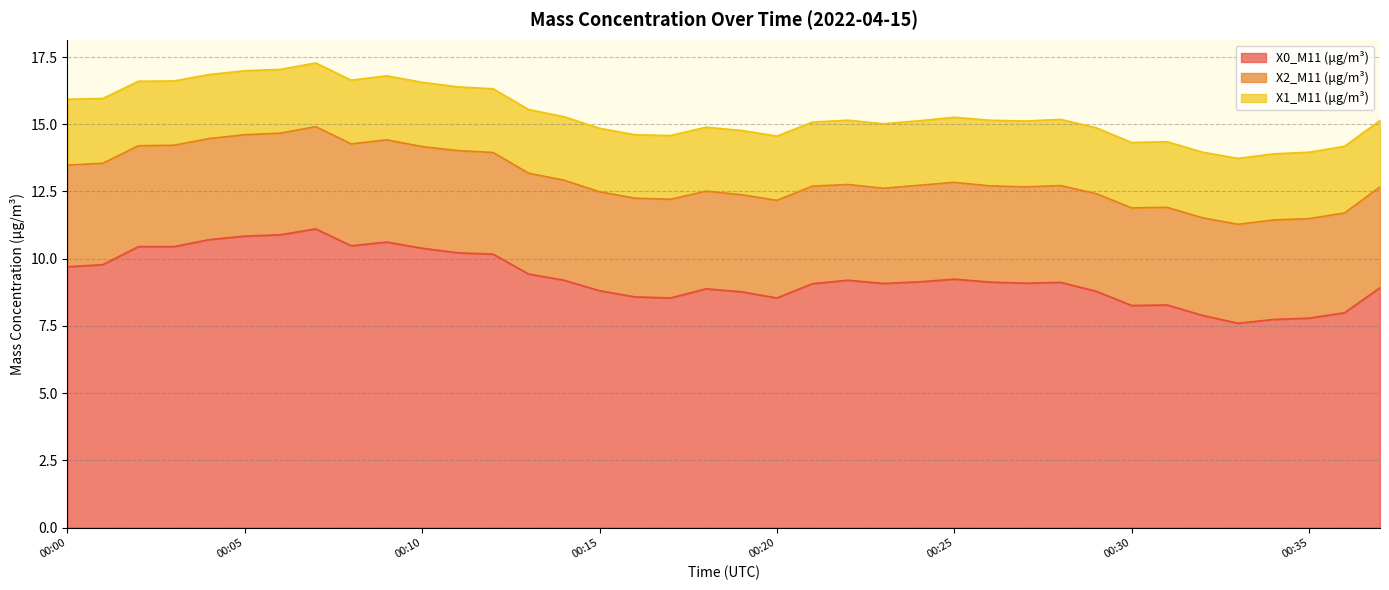

True or false: X0_M11 (μg/m³) and X2_M11 (μg/m³) intersect in this chart.

False